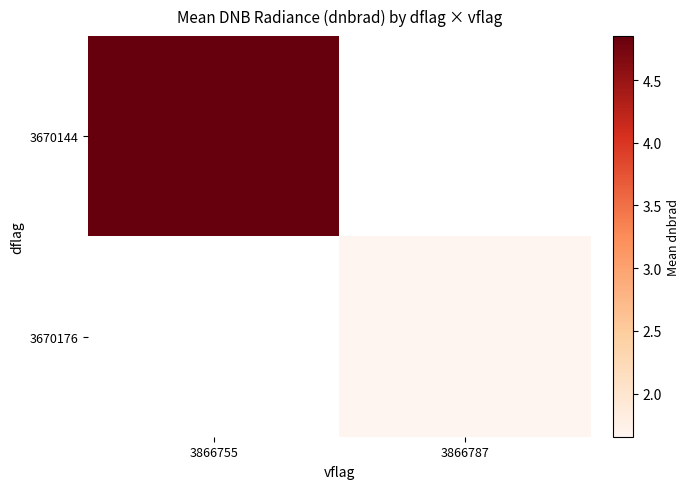

List the series in order of their overall mean, highest first.

3670144, 3670176